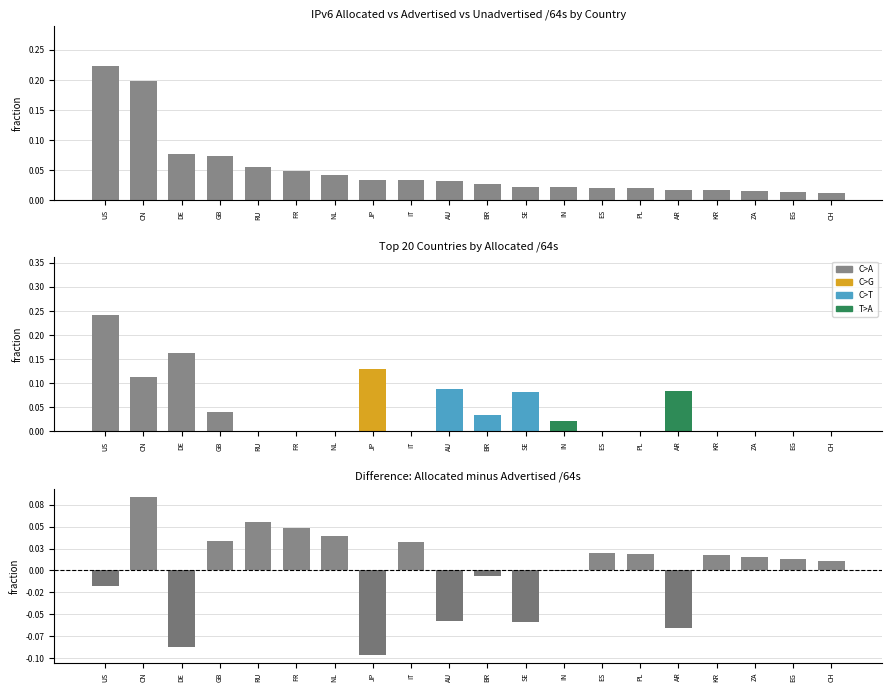

What is the average value of the Allocated /64s series?

0.1